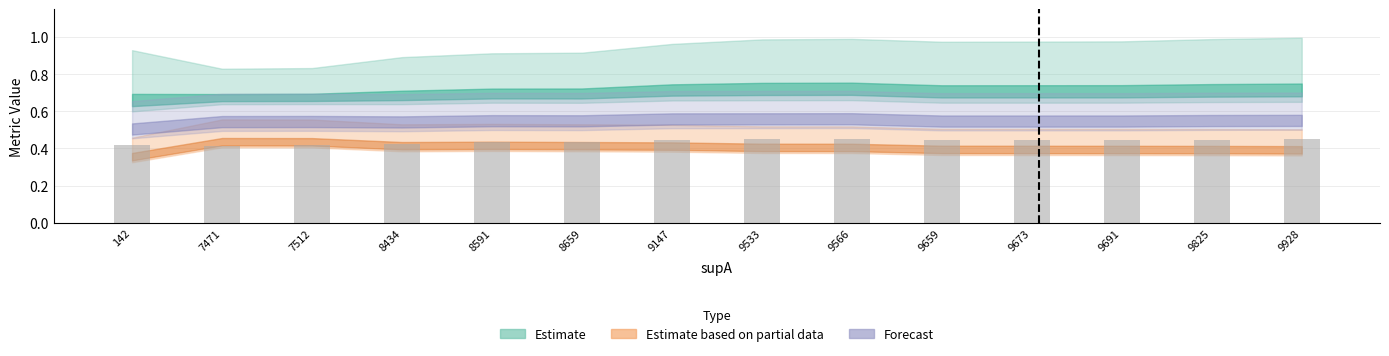

What is the sum of the values at 9928 and 9147?

0.9